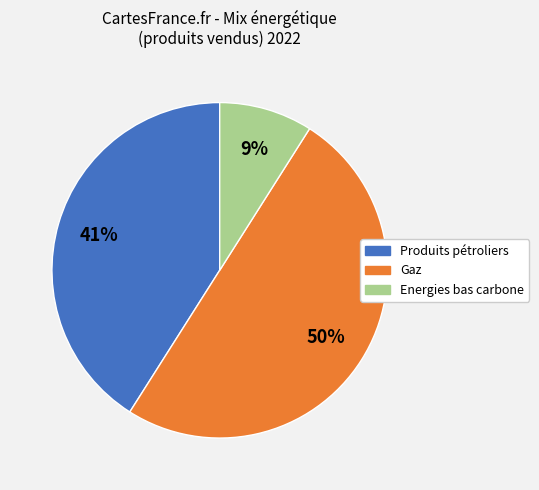

Do Energies bas carbone and Gaz together represent more than half of the pie?

Yes